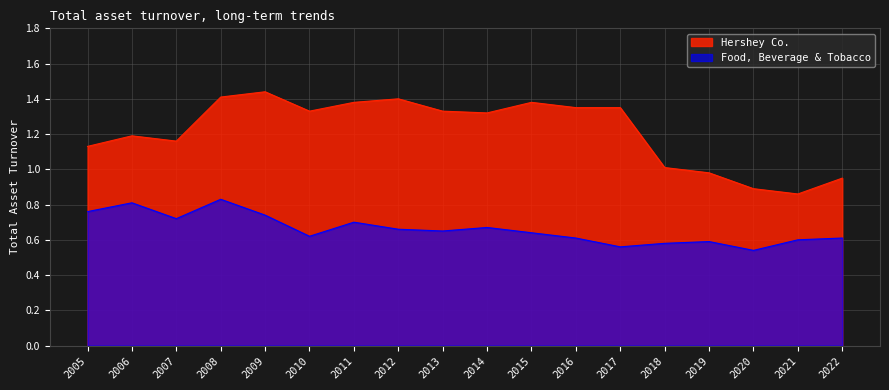

Which series has the largest range (max minus min)?

Hershey Co.